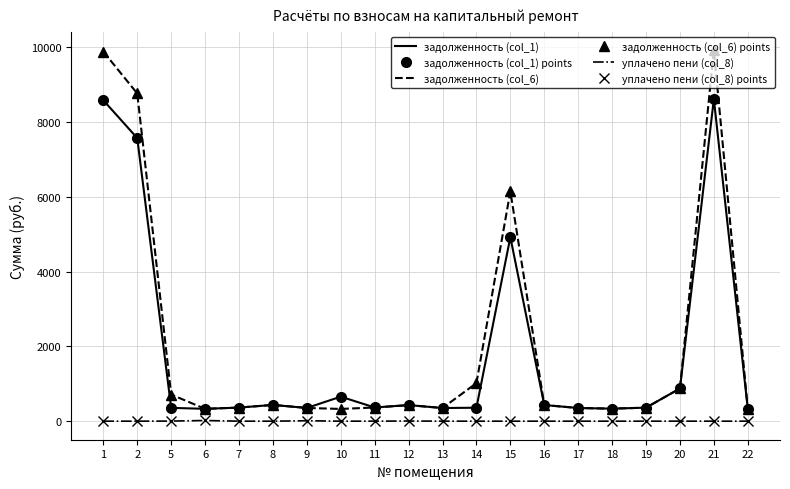

Rank the series by their maximum value, from highest to lowest.

задолженность (col_6), задолженность (col_1), уплачено пени (col_8)